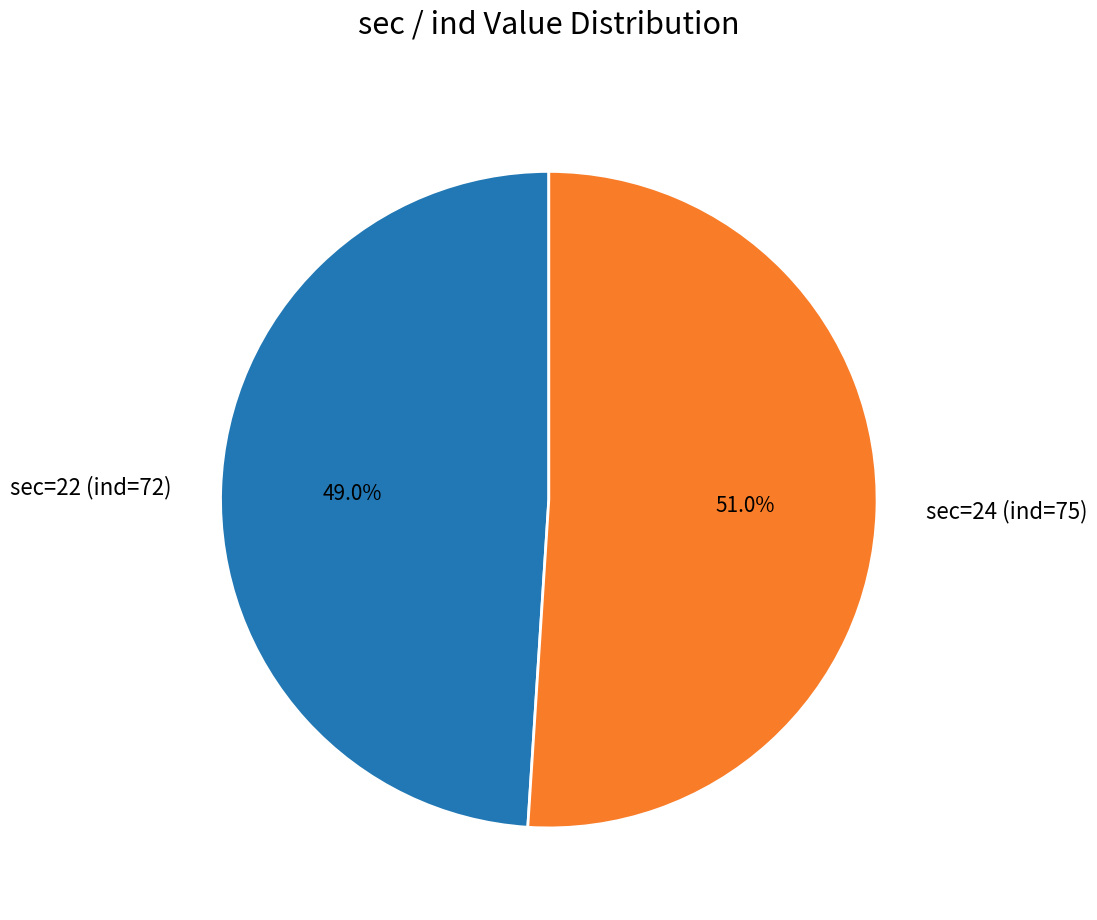

Between sec=24 (ind=75) and sec=22 (ind=72), which is larger?

sec=24 (ind=75)